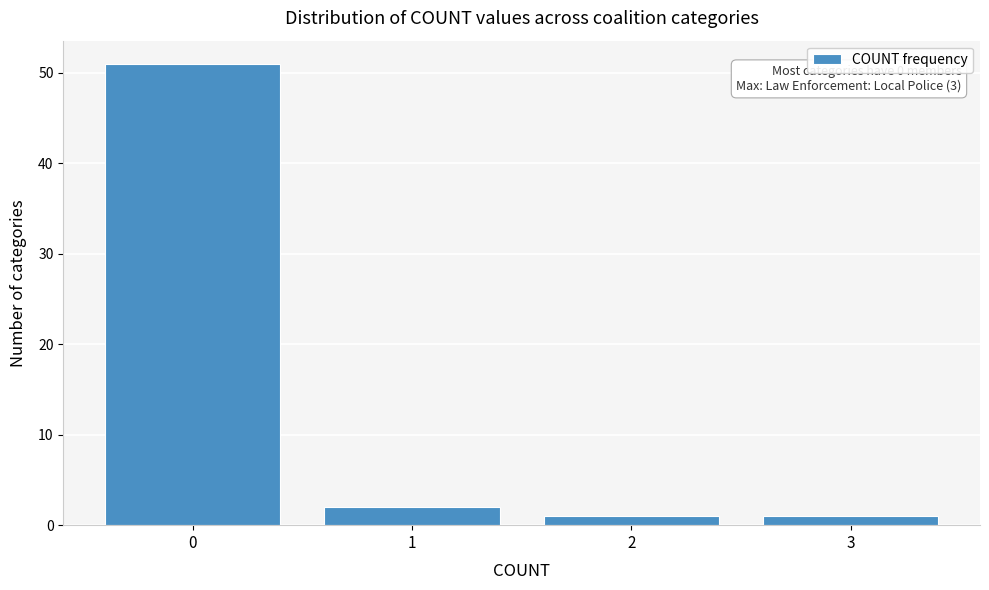

Reading left to right, list all the values displayed in this chart.

0=51	1=2	2=1	3=1